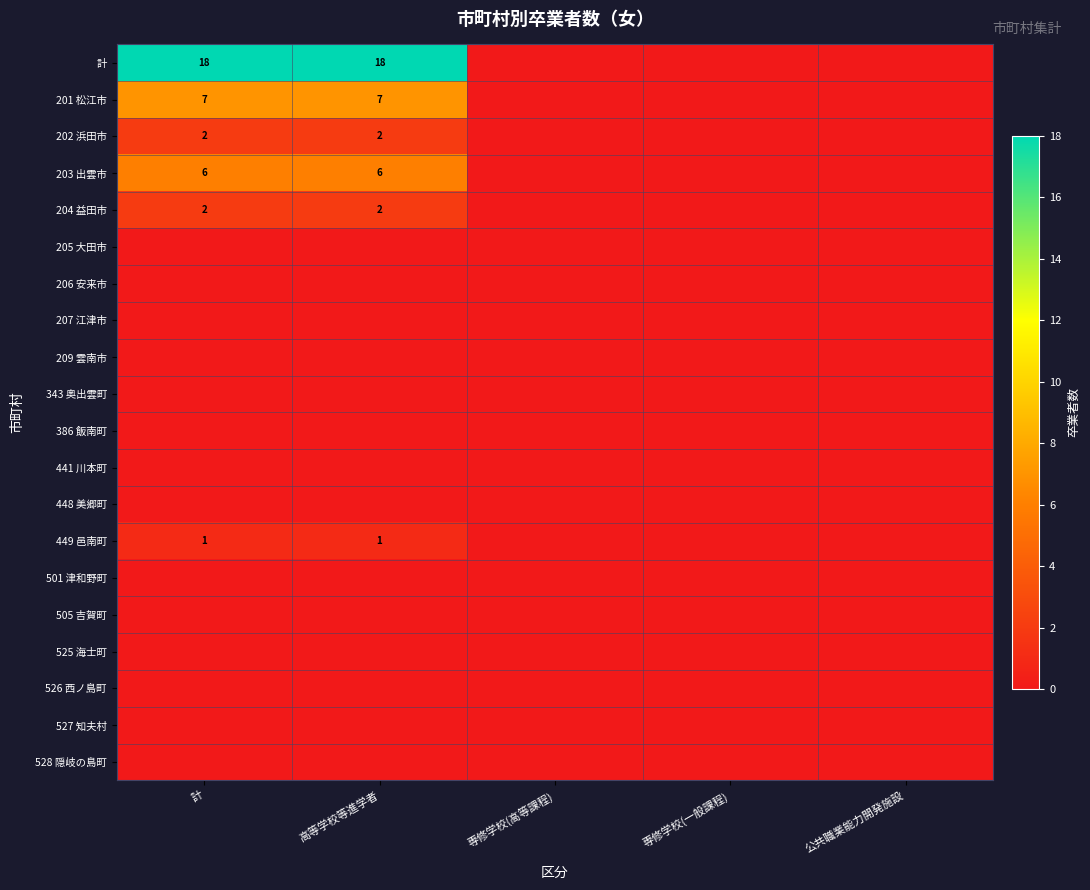

Where is 201 松江市 nearest to the value 3?

専修学校(高等課程)